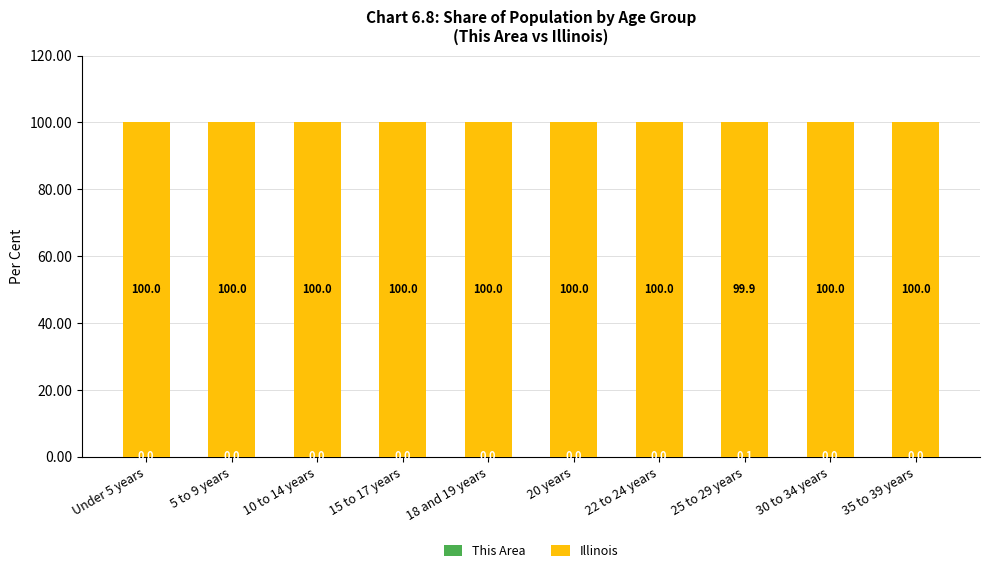

Rank the categories by This Area value from highest to lowest.

25 to 29 years, 30 to 34 years, 15 to 17 years, Under 5 years, 18 and 19 years, 35 to 39 years, 10 to 14 years, 5 to 9 years, 22 to 24 years, 20 years